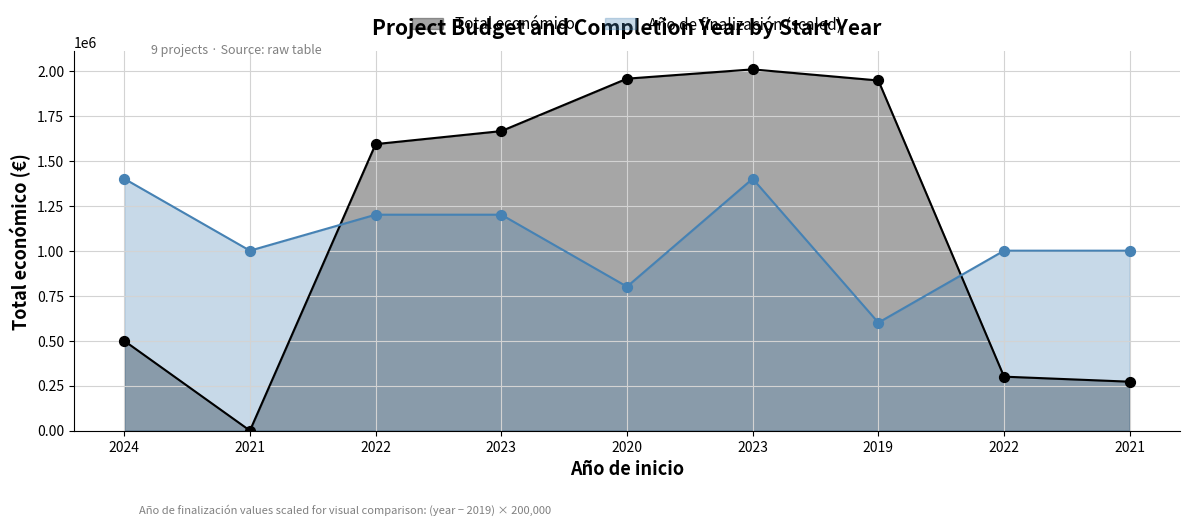

At how many categories does at least one series exceed 1278011?

6